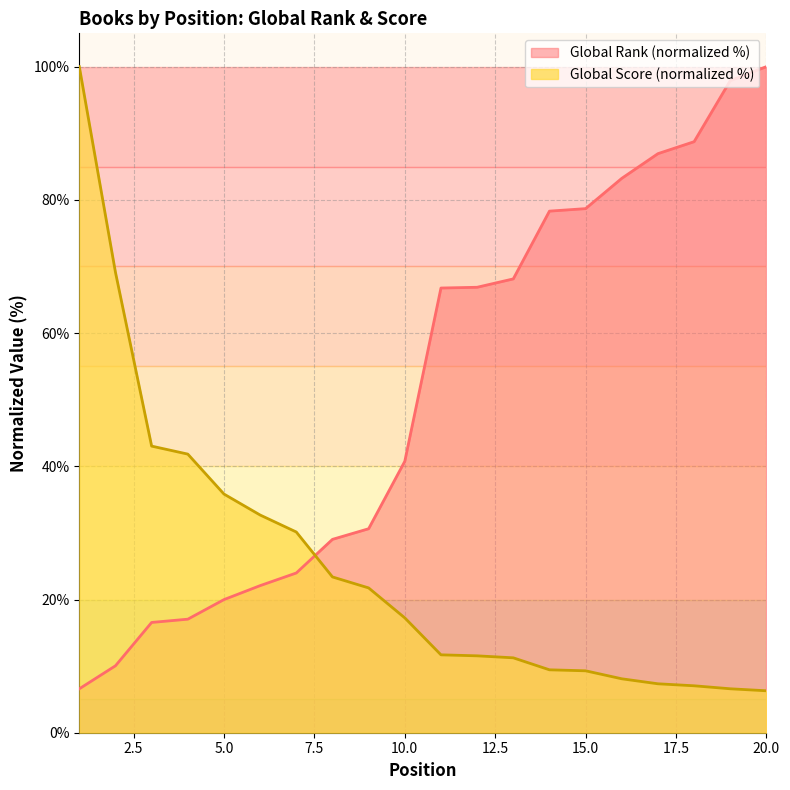

Reading left to right, what are all the values shown in this chart?

Global Rank: 1=6.6	2=10.0	3=16.6	4=17.0	5=20.0	6=22.1	7=24.0	8=29.0	9=30.6	10=40.7	11=66.8	12=66.9	13=68.1	14=78.3	15=78.7	16=83.2	17=86.9	18=88.7	19=97.9	20=100.0
Global Score: 1=100.0	2=69.1	3=43.0	4=41.8	5=35.8	6=32.7	7=30.1	8=23.4	9=21.7	10=17.2	11=11.7	12=11.5	13=11.2	14=9.4	15=9.3	16=8.1	17=7.3	18=7.0	19=6.6	20=6.3